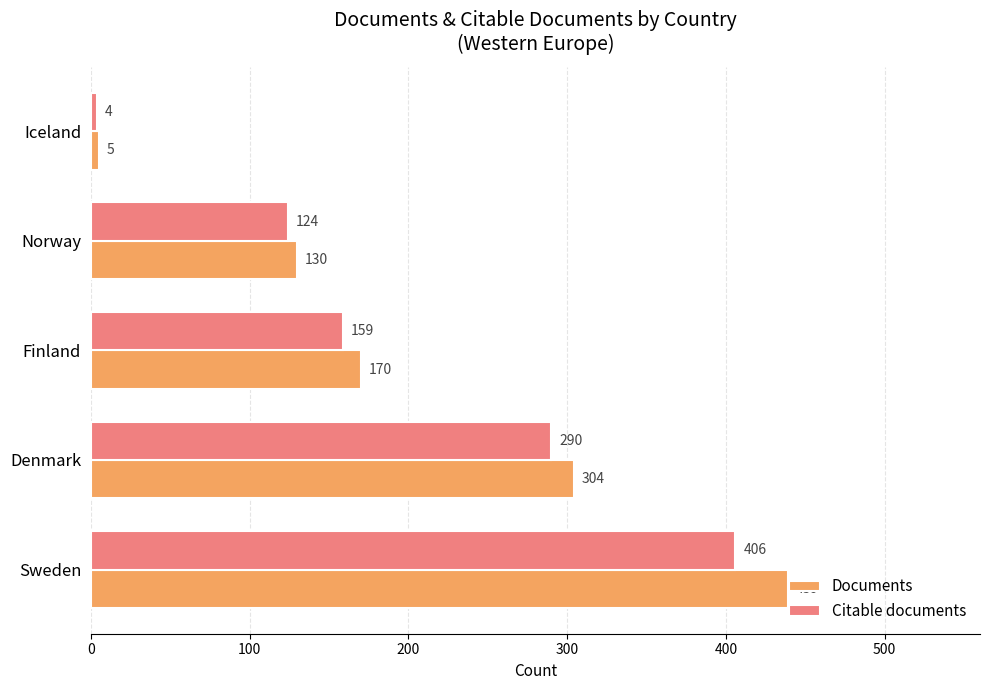

At how many categories does at least one series exceed 373?

1